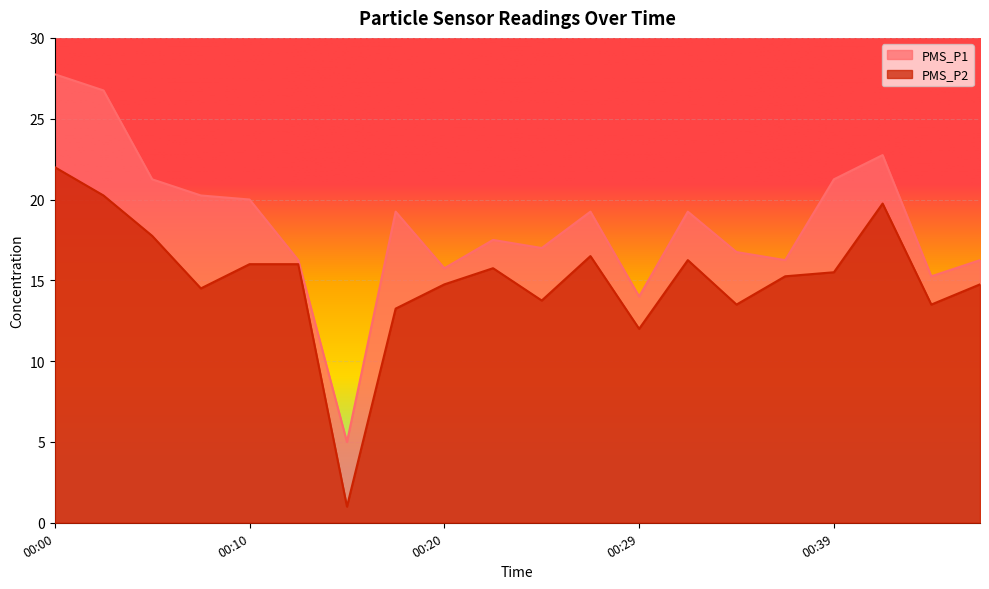

True or false: PMS_P2 has a value of 3.0 at 00:29.

False